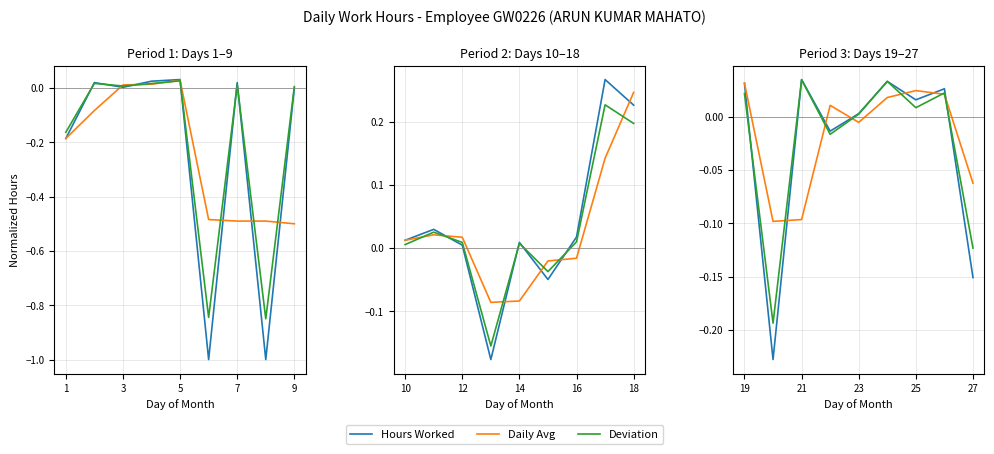

What is the label of the 9th point from the right?

19